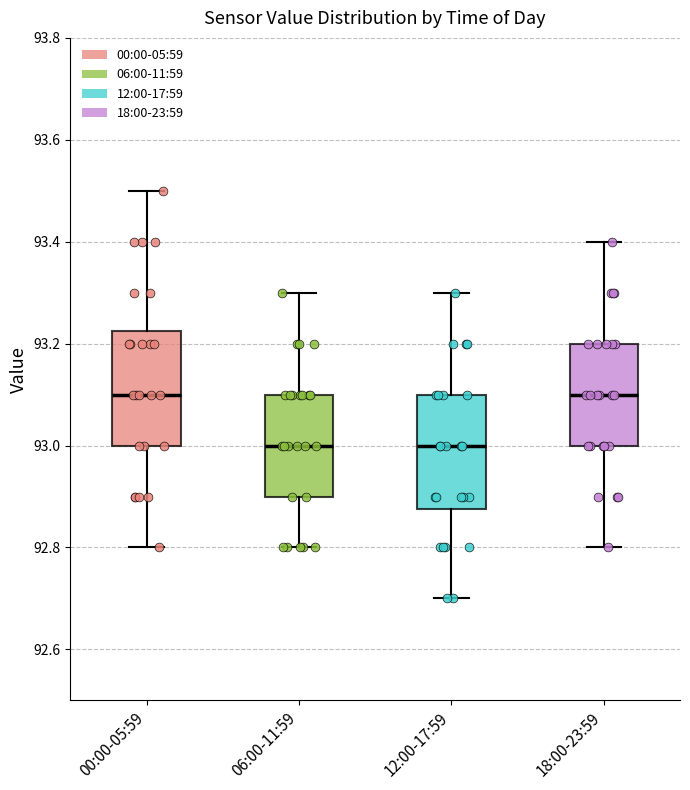

Where is the upper edge of the box for 12:00-17:59 on the y-axis? The values are not printed on the chart, so give them approximately, as read against the axis.

93.10